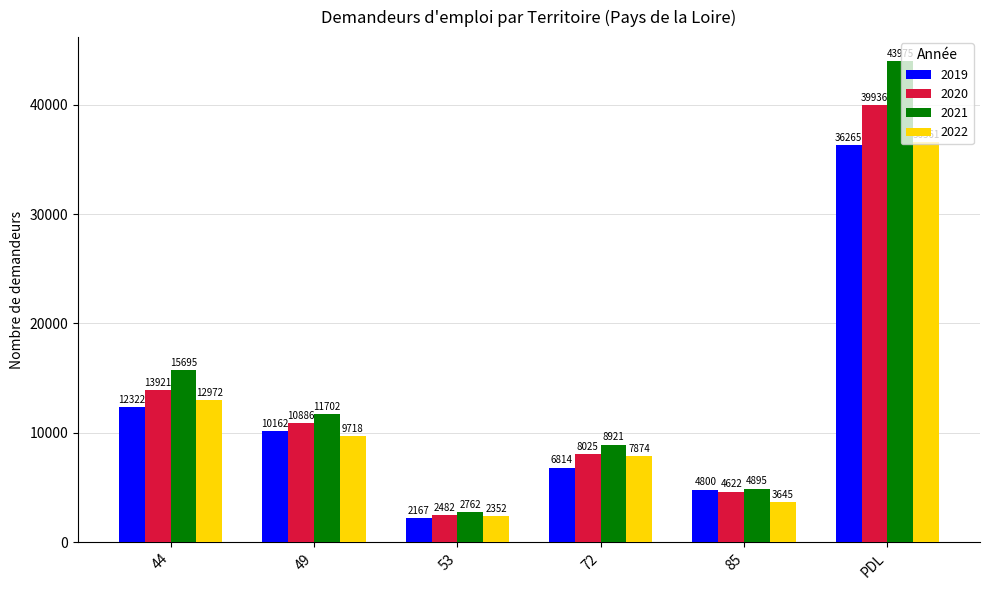

What is the value of the 2021 bar at the 5th from the left?

4895